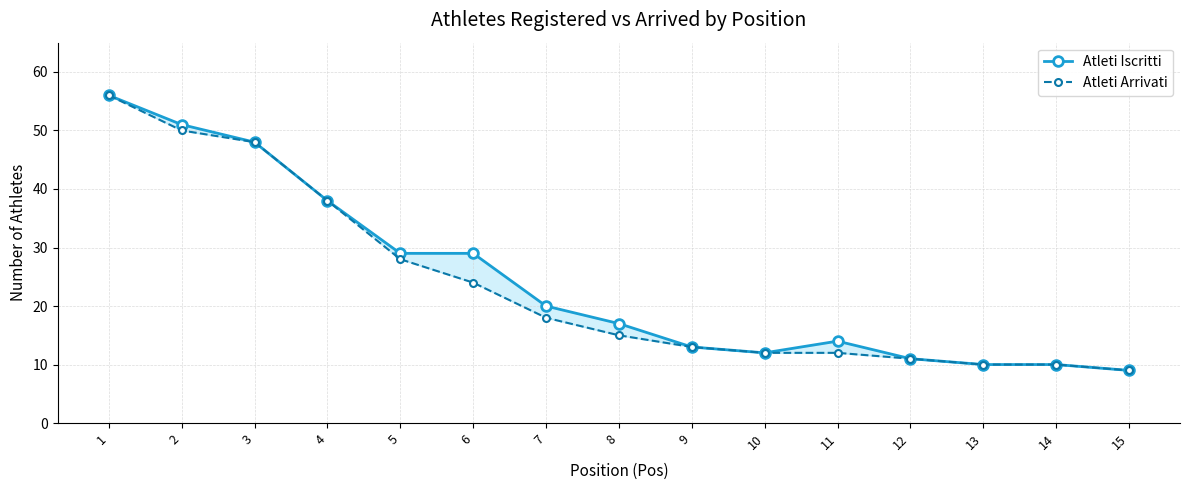

The Atleti Arrivati series shows 12 at 11. True or false?

True